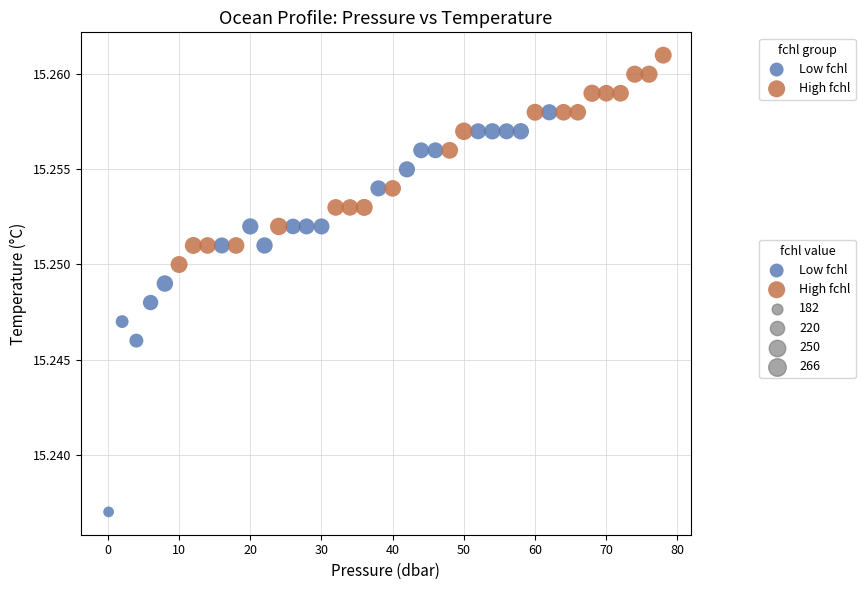

Which series contains the lowest Y value?

Low fchl